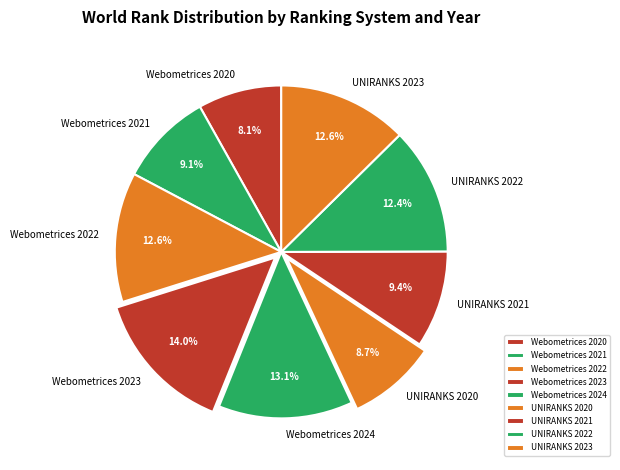

Is Webometrices 2020 the majority of the pie?

No